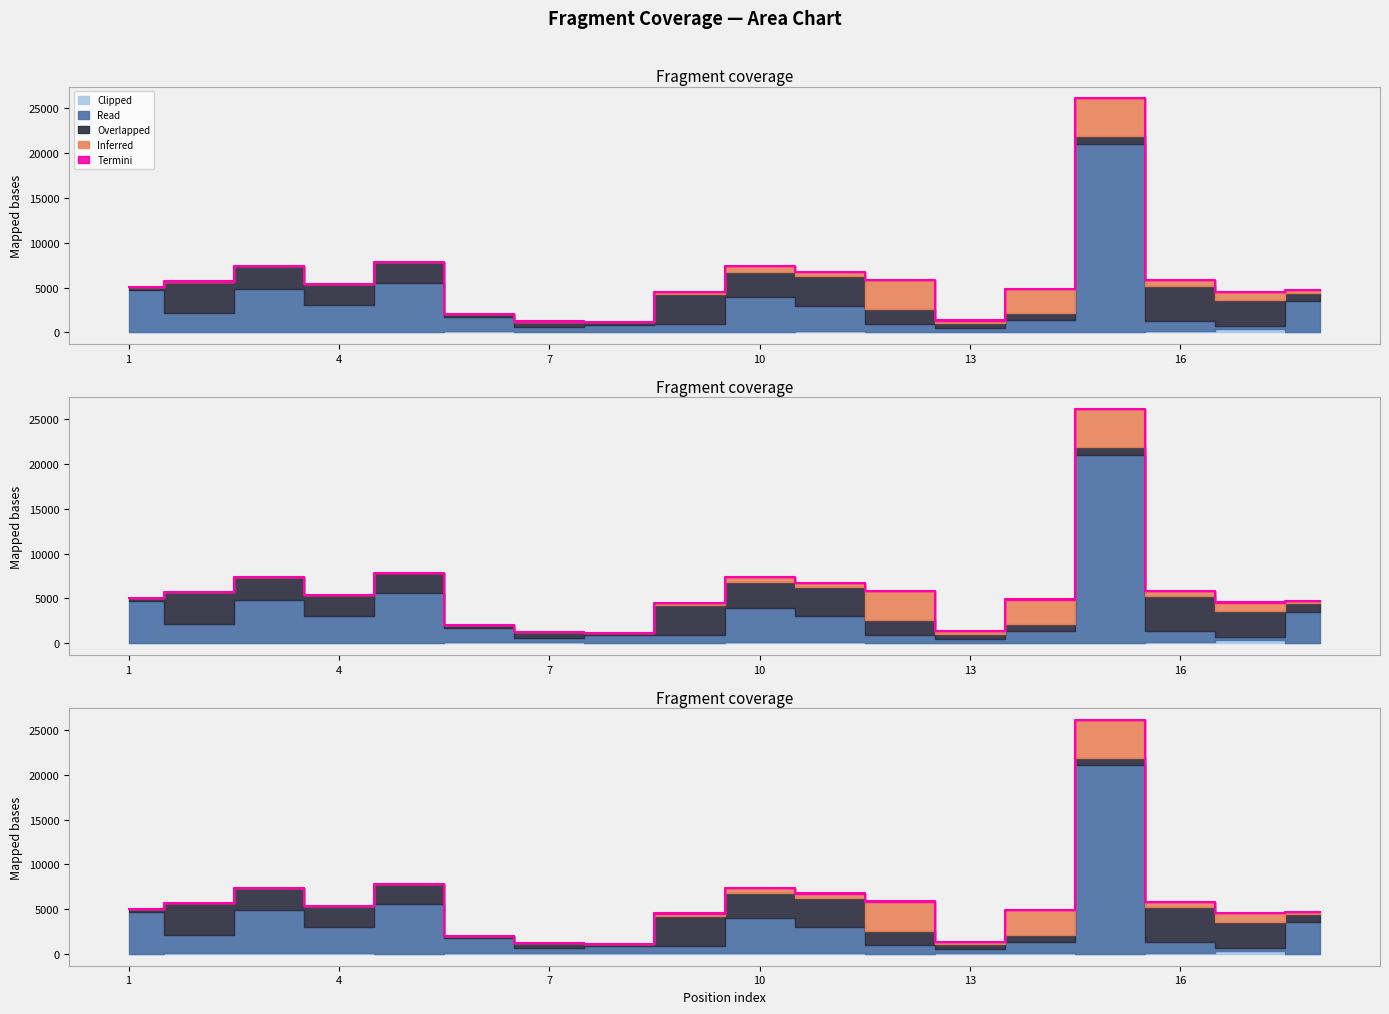

Which has a higher value, 1 or 17?

17